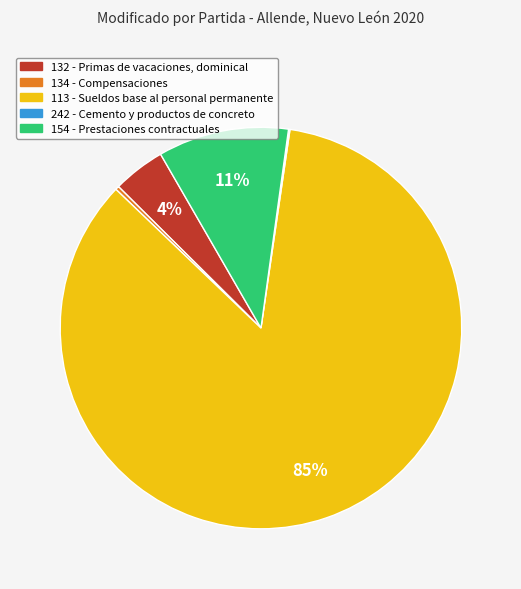

Do 134 - Compensaciones and 113 - Sueldos base al personal permanente together represent more than half of the pie?

Yes